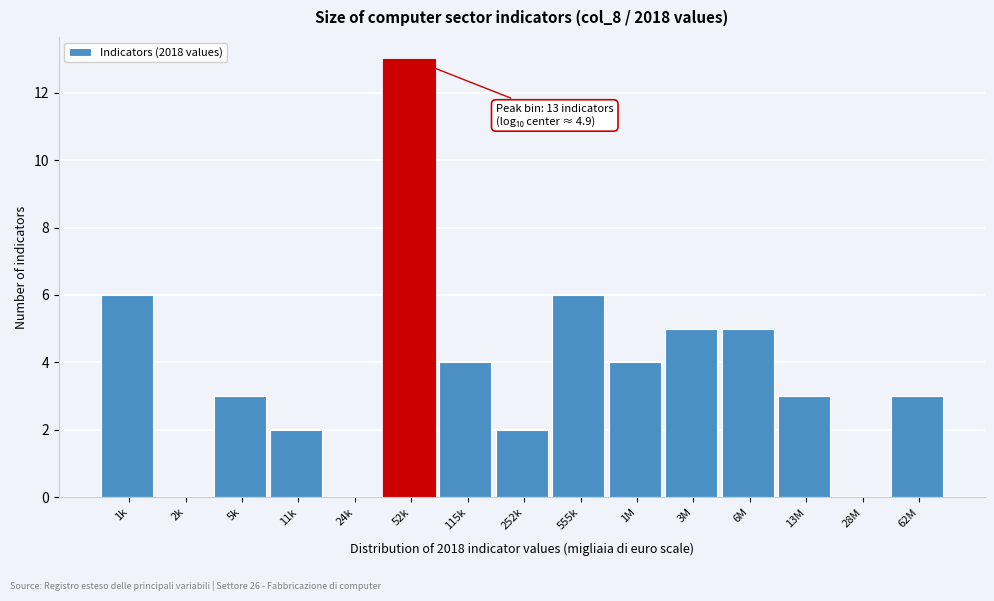

Reading left to right, what are all the values shown in this chart?

1k=6	2k=0	5k=3	11k=2	24k=0	52k=13	115k=4	252k=2	555k=6	1M=4	3M=5	6M=5	13M=3	28M=0	62M=3